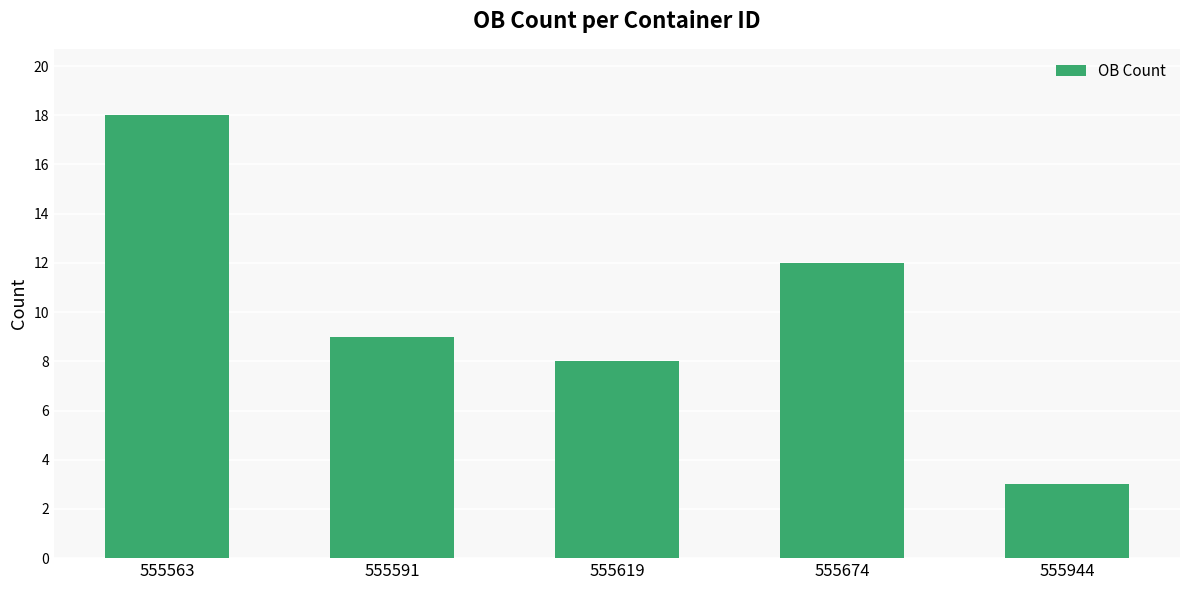

Reading right to left, transcribe all the data shown in this chart.

3	12	8	9	18